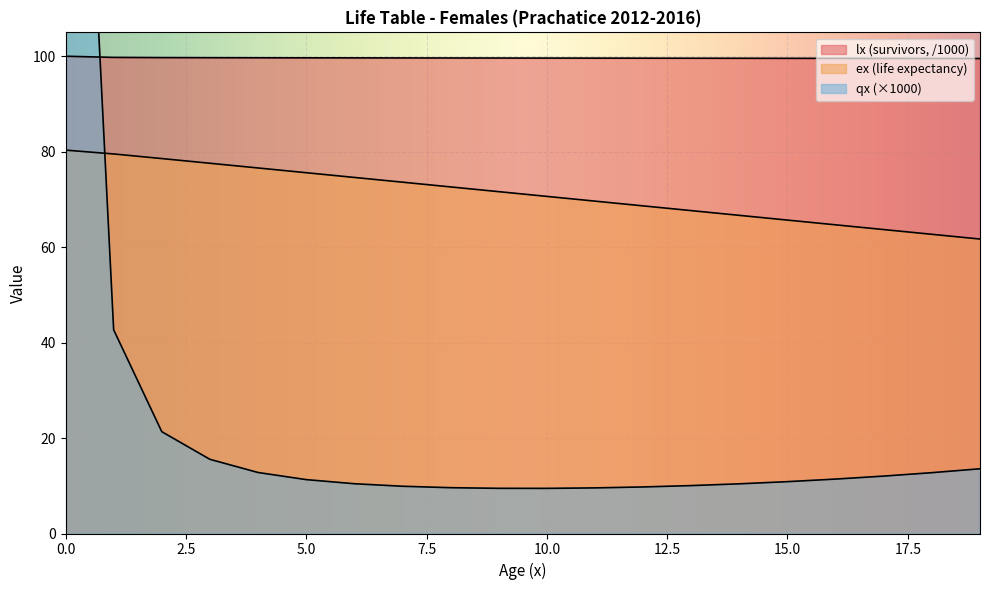

Reading left to right, transcribe all the data shown in this chart.

lx: 100.0	99.8	99.7	99.7	99.7	99.7	99.7	99.6	99.6	99.6	99.6	99.6	99.6	99.6	99.6	99.6	99.6	99.5	99.5	99.5
ex: 80.3	79.5	78.6	77.6	76.6	75.6	74.6	73.6	72.6	71.6	70.6	69.6	68.6	67.7	66.7	65.7	64.7	63.7	62.7	61.7
qx_scaled: 243.4	42.7	21.3	15.5	12.8	11.3	10.4	9.9	9.6	9.5	9.5	9.6	9.8	10.0	10.4	10.9	11.4	12.0	12.7	13.6